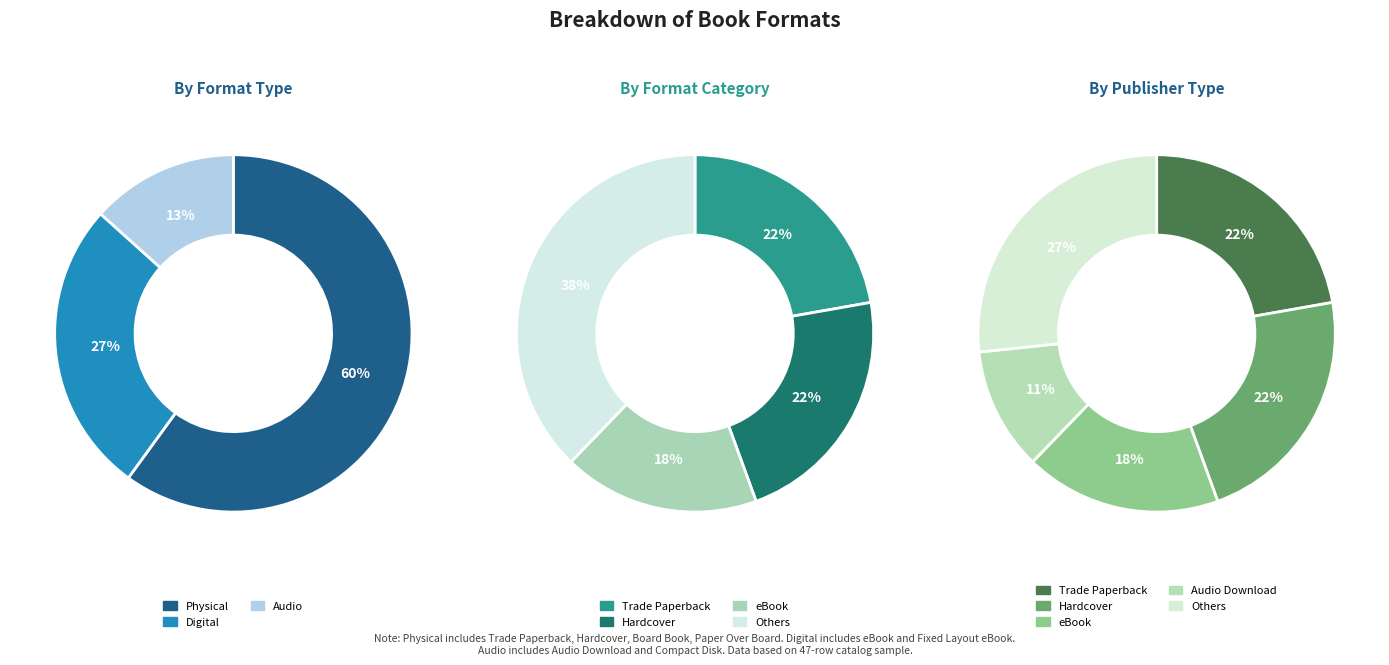

How much of the chart is everything except Audio Download?

88.9%